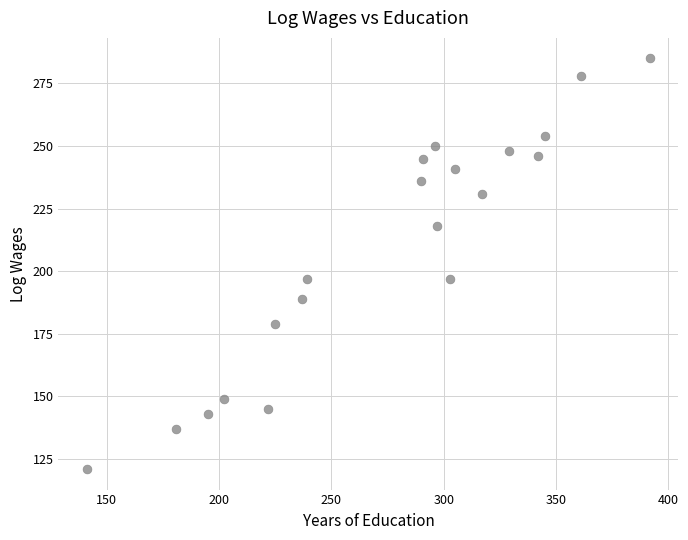

What is the range of X values (max minus min)?

251